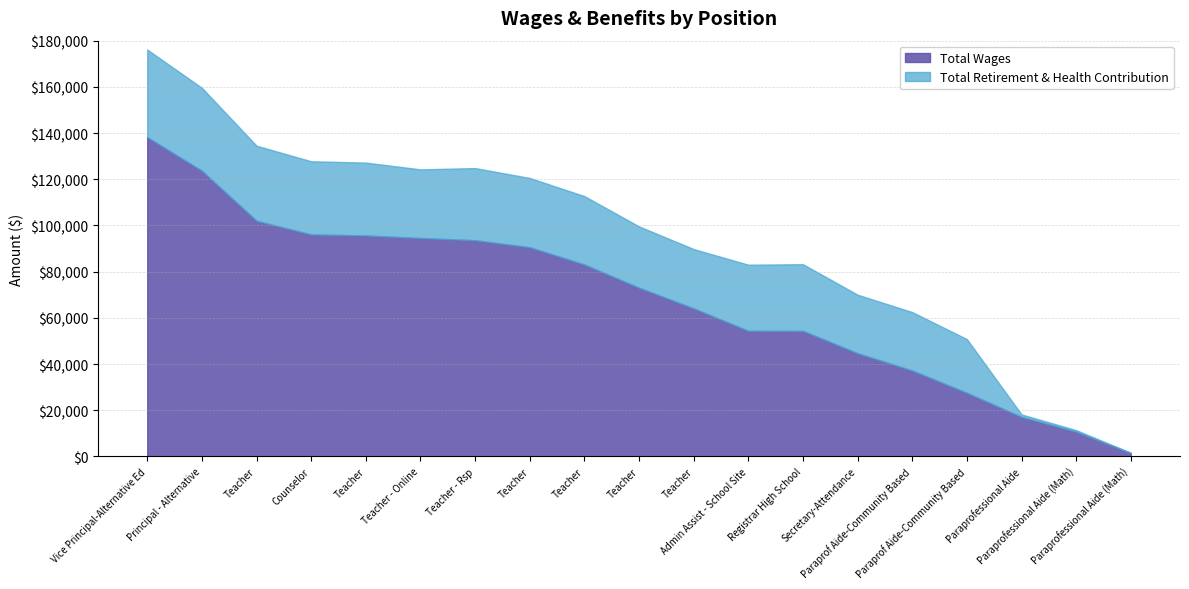

List the labels in order of value, smallest first.

Paraprofessional Aide (Math), Paraprofessional Aide (Math), Paraprofessional Aide, Paraprof Aide-Community Based, Paraprof Aide-Community Based, Secretary-Attendance, Registrar High School, Admin Assist - School Site, Teacher, Teacher, Teacher, Teacher, Teacher - Rsp, Teacher - Online, Teacher, Counselor, Teacher, Principal - Alternative, Vice Principal-Alternative Ed